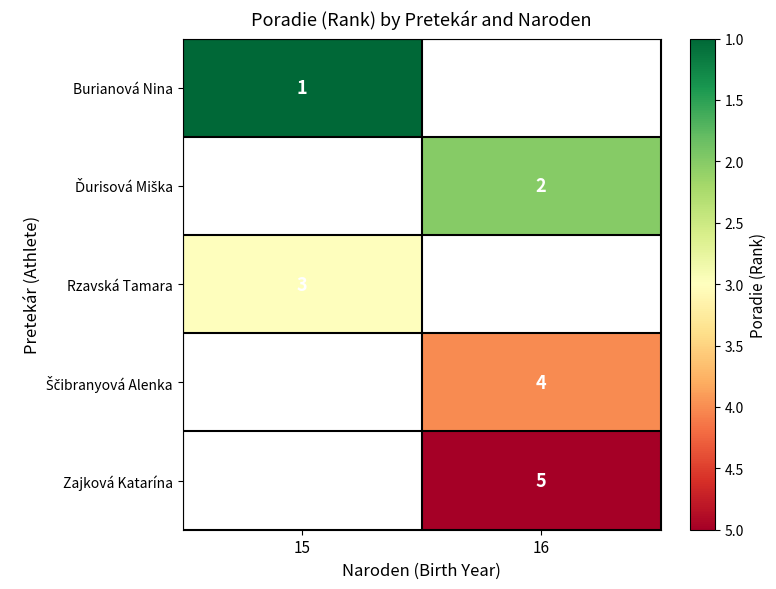

Is the value of Zajková Katarína at 16 greater than the value of Burianová Nina at 15?

Yes